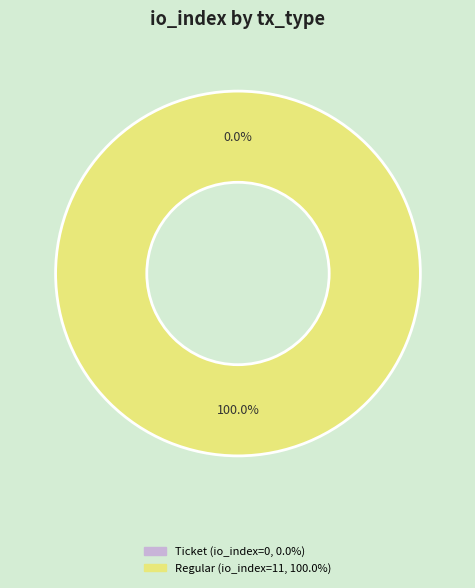

What is the largest slice in the pie chart?

Regular (io_index=11)